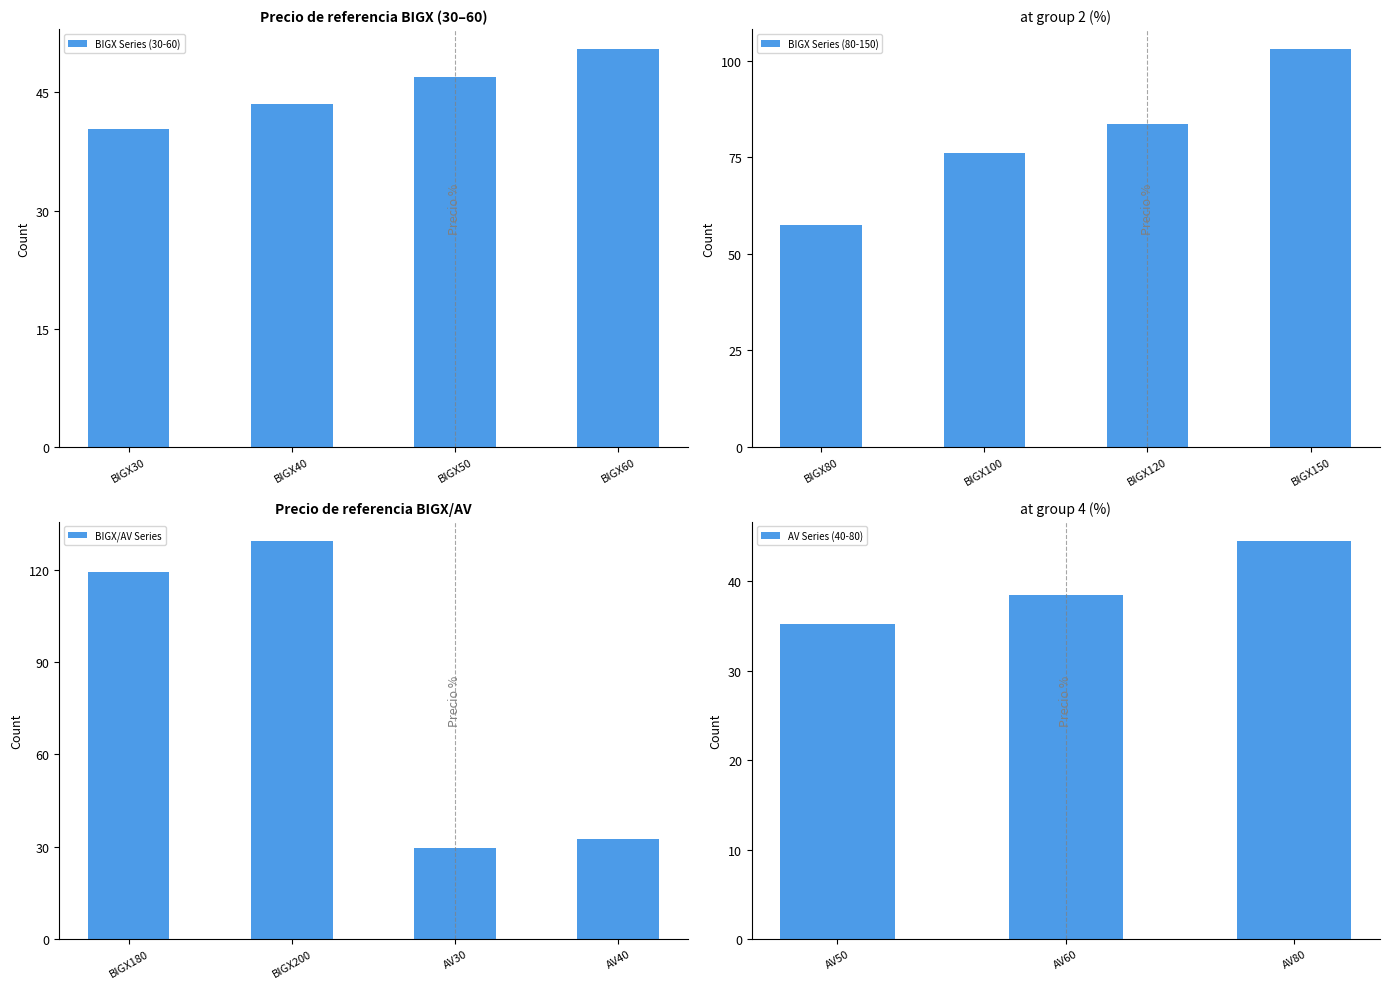

What position from the left is AV80?

15